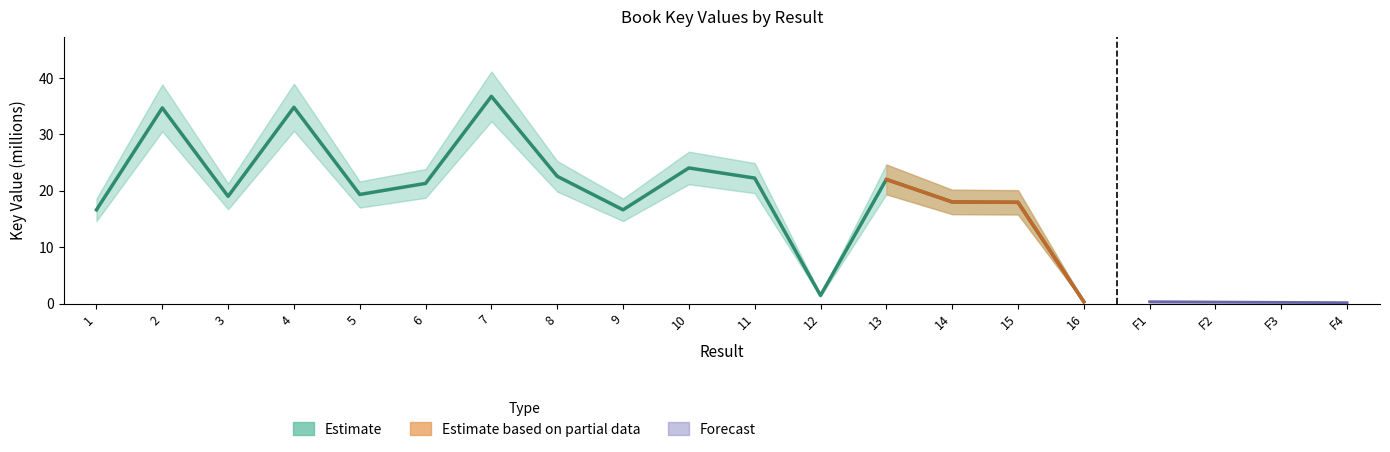

What is the difference between the values at 2 and 5?

15.3